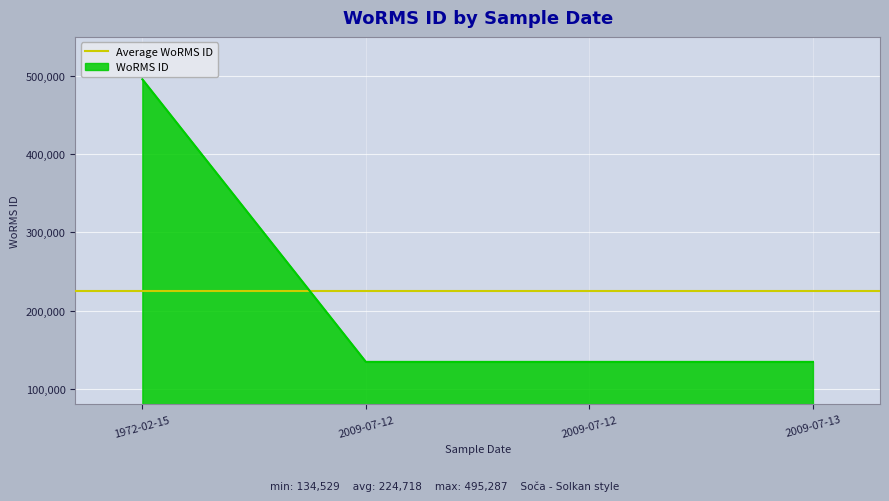

Is it true that the value at 2009-07-12 is 134529?

True